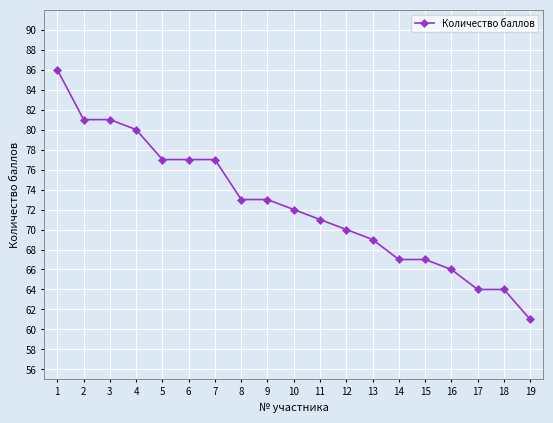

Read the value at 17, to the nearest 10.

60